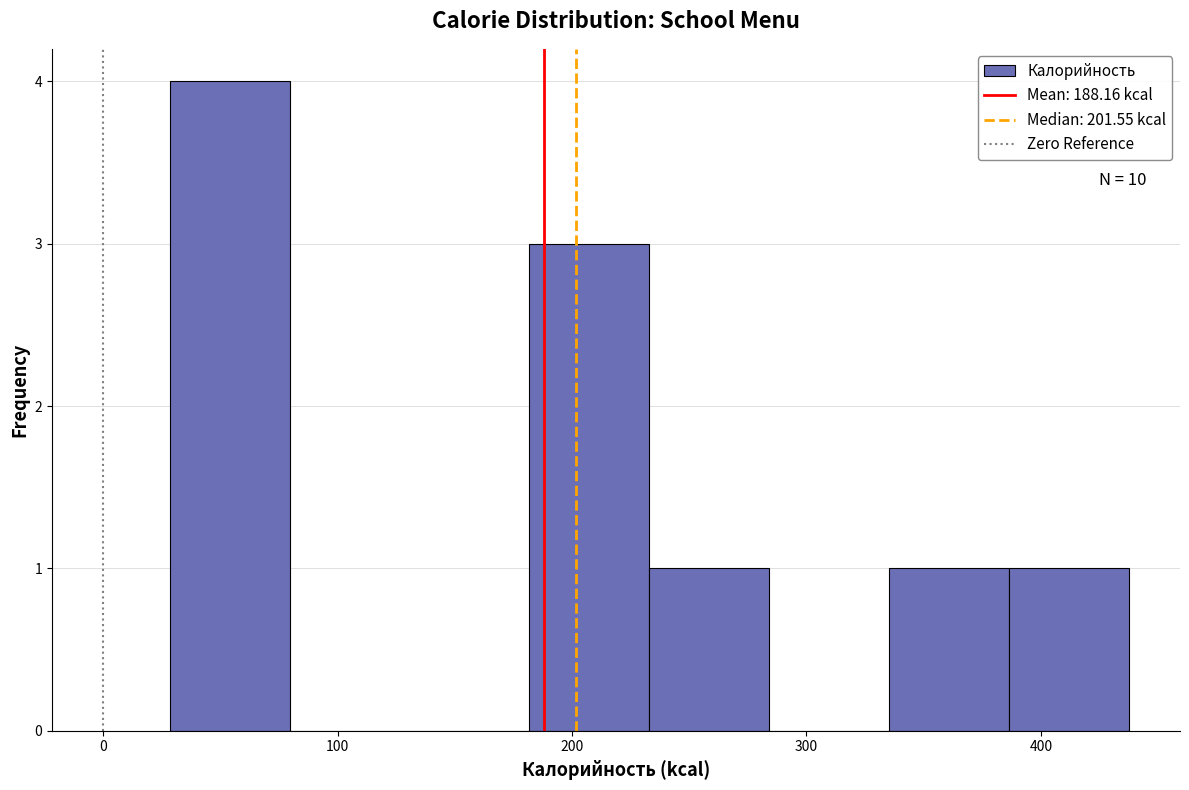

Which range on the x-axis has the tallest bar?

30 to 80